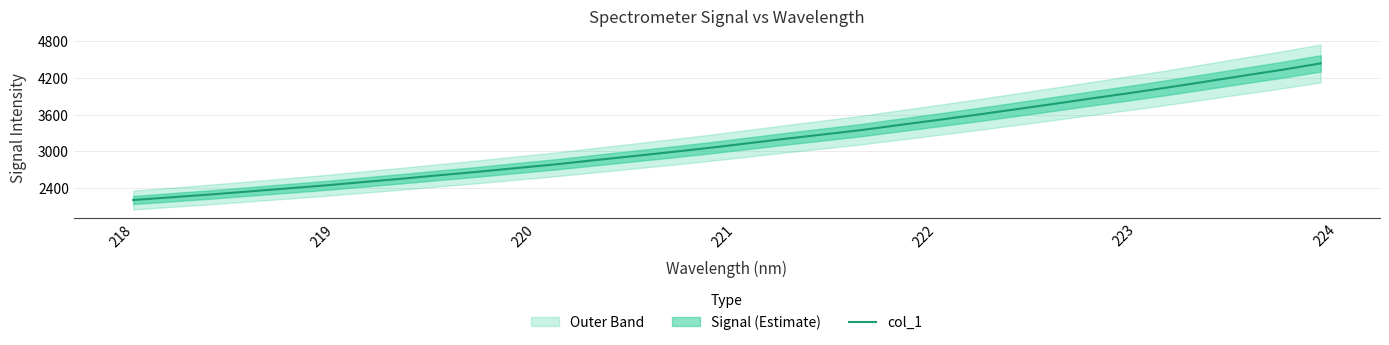

What is the minimum value shown in the chart?

2202.3